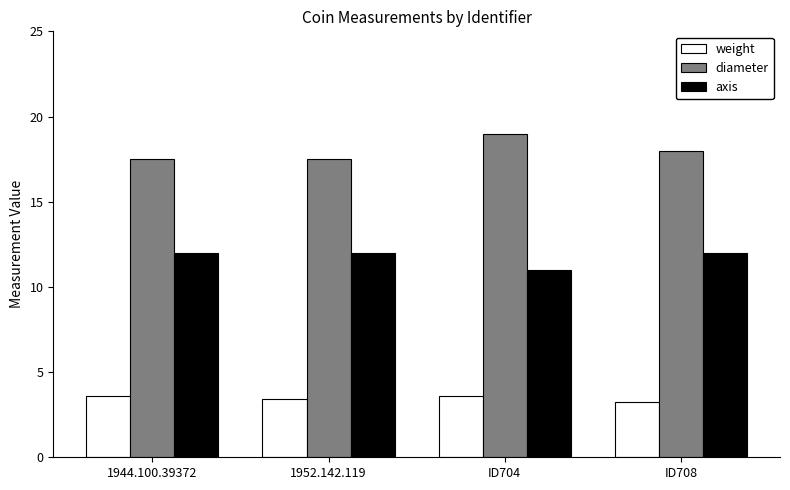

How many diameter values are between 17 and 19?

4